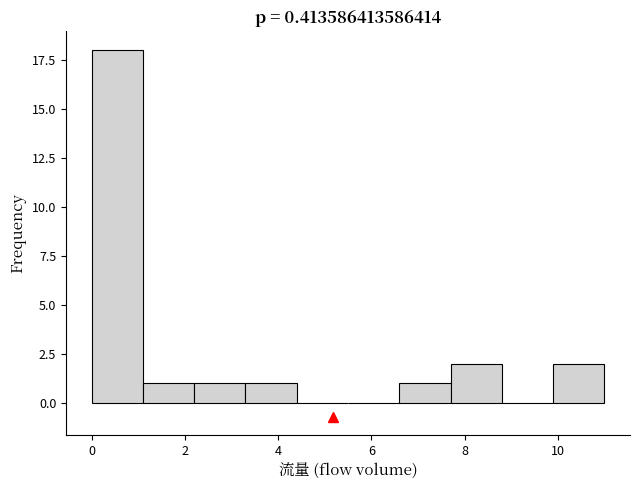

Reading left to right, list every bar in this chart as the range it spans on the x-axis followed by its height. Neither the bar edges nor the heights are printed on the chart, so give them approximately, as read against the axes.

0.0 to 1.1: 18
1.1 to 2.2: 1
2.2 to 3.3: 1
3.3 to 4.4: 1
4.4 to 5.5: 0
5.5 to 6.6: 0
6.6 to 7.7: 1
7.7 to 8.8: 2
8.8 to 9.9: 0
9.9 to 11.0: 2